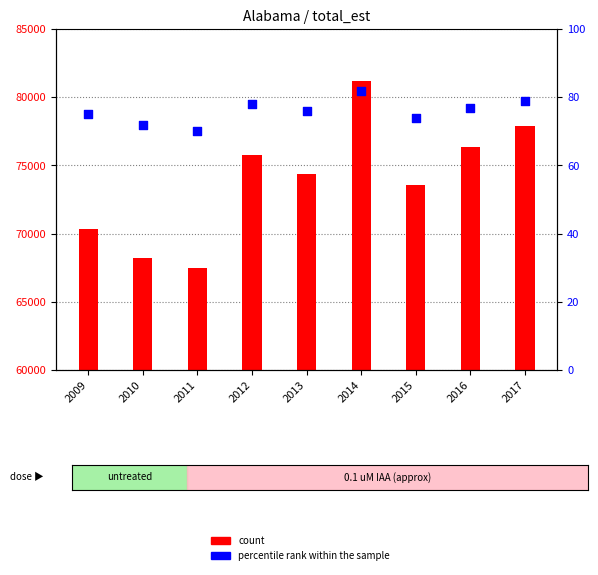

Which series reaches the maximum Y coordinate?

total_est